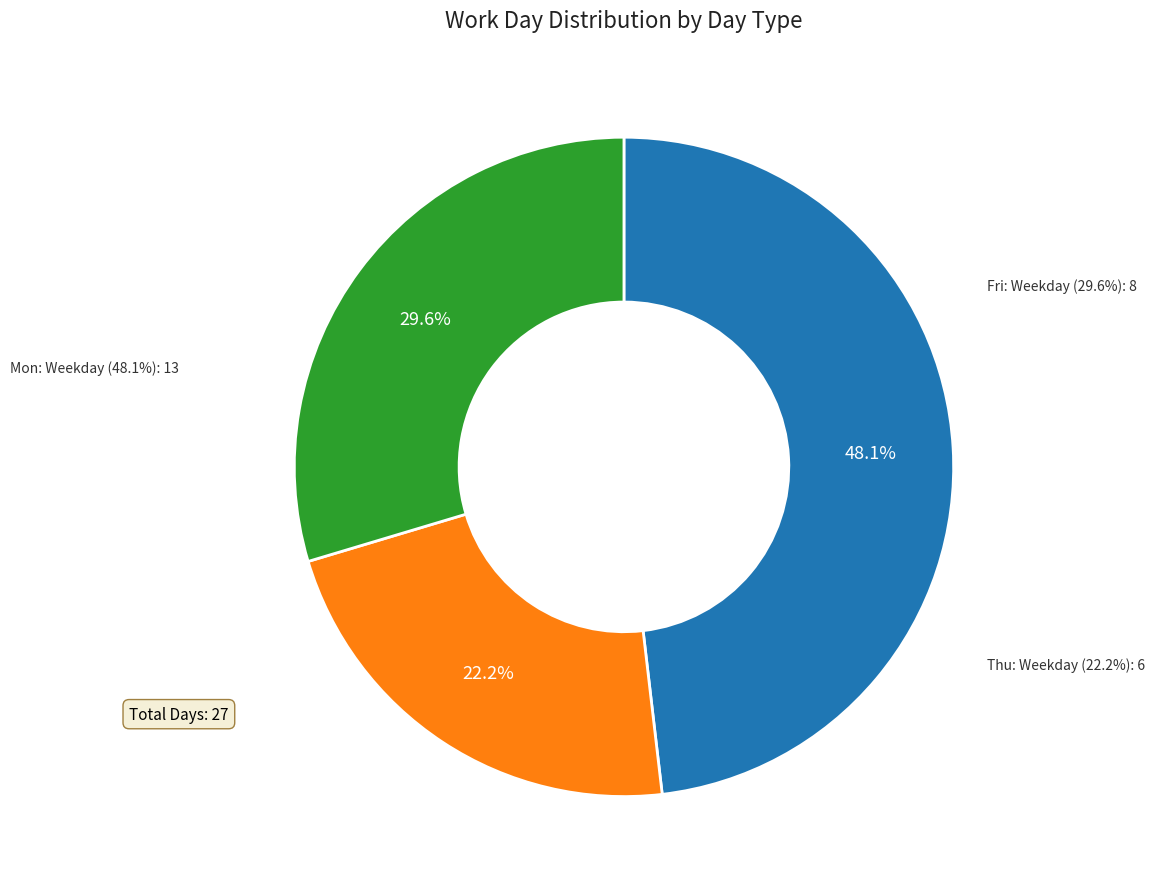

Does any single category account for the majority?

No